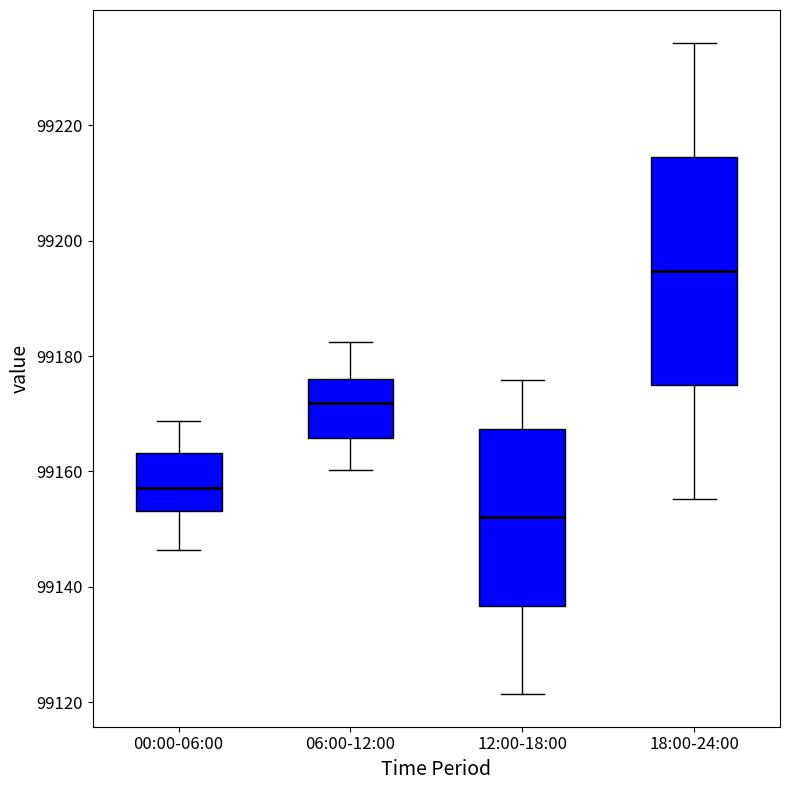

Which box's median line is the lowest?

12:00-18:00